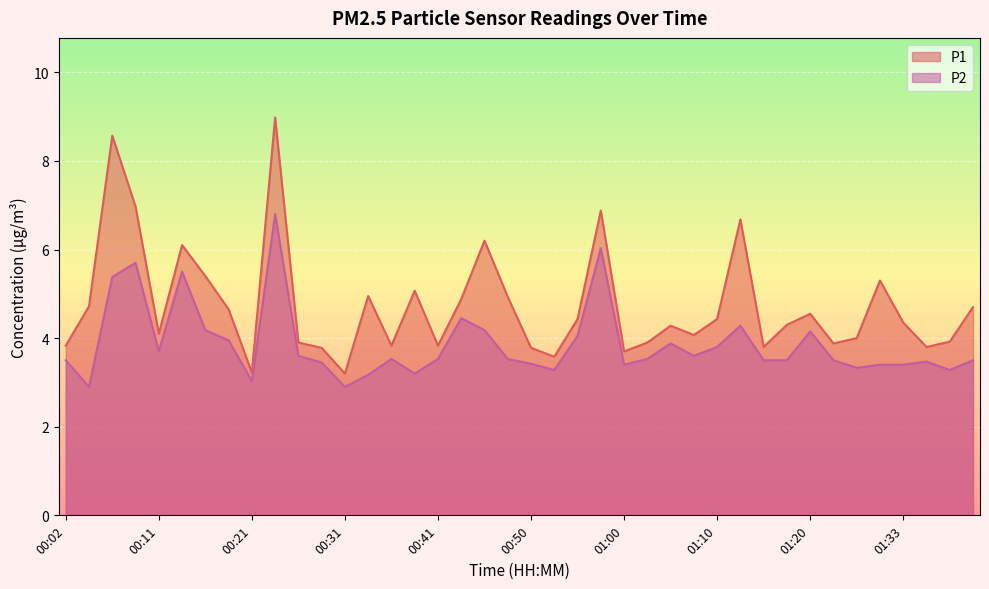

Where does the P2 series first go above 3?

00:02